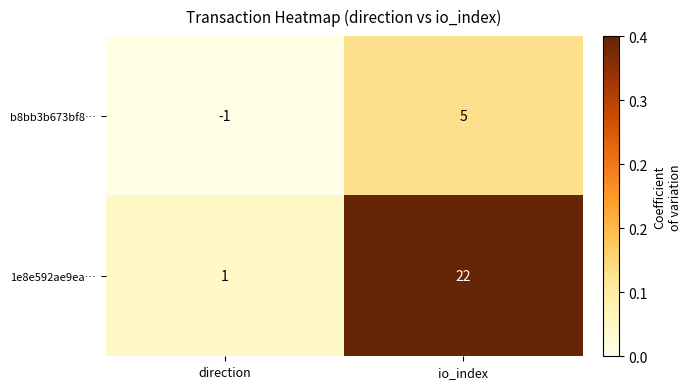

What is the sum of the b8bb3b673bf8… values at io_index and direction?

4